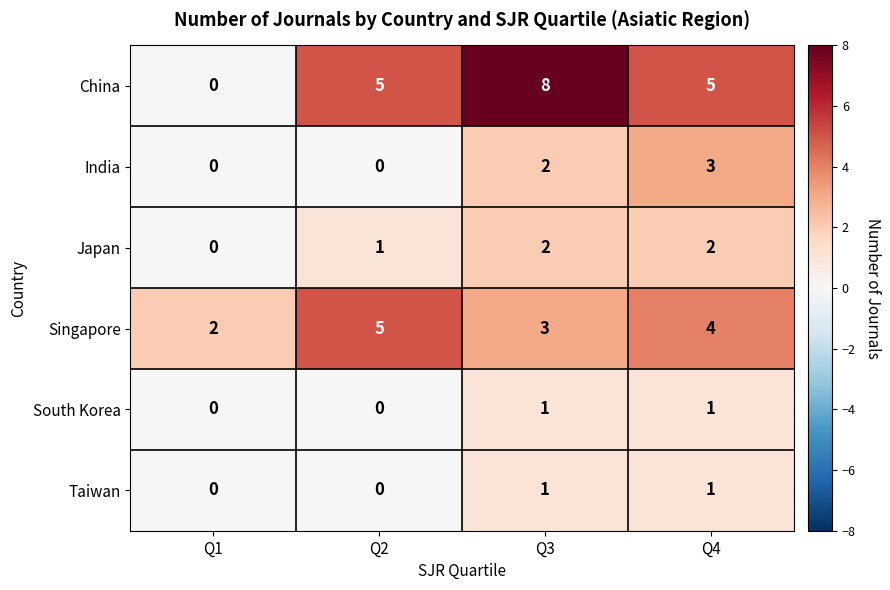

Reading right to left, list all the values displayed in this chart.

China: Q4=5	Q3=8	Q2=5	Q1=0
India: Q4=3	Q3=2	Q2=0	Q1=0
Japan: Q4=2	Q3=2	Q2=1	Q1=0
Singapore: Q4=4	Q3=3	Q2=5	Q1=2
South Korea: Q4=1	Q3=1	Q2=0	Q1=0
Taiwan: Q4=1	Q3=1	Q2=0	Q1=0